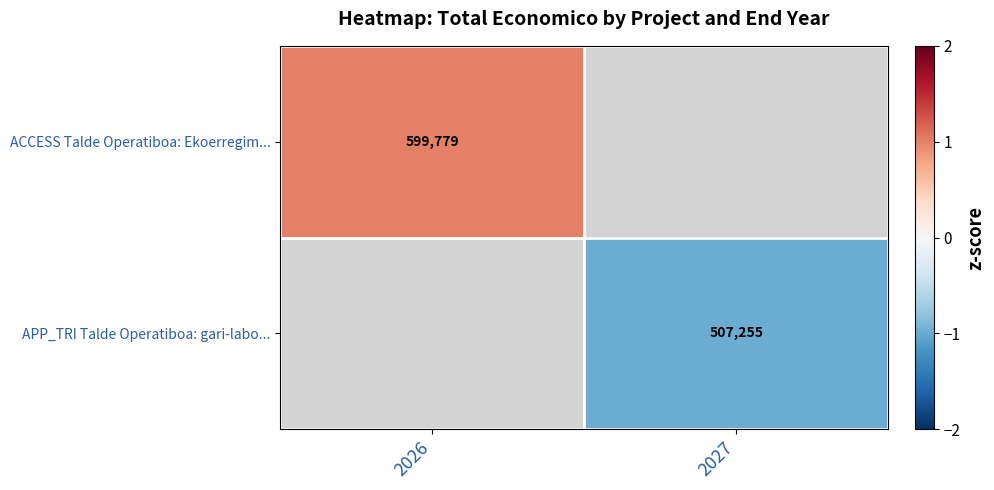

Which category has the highest value across all series?

2026